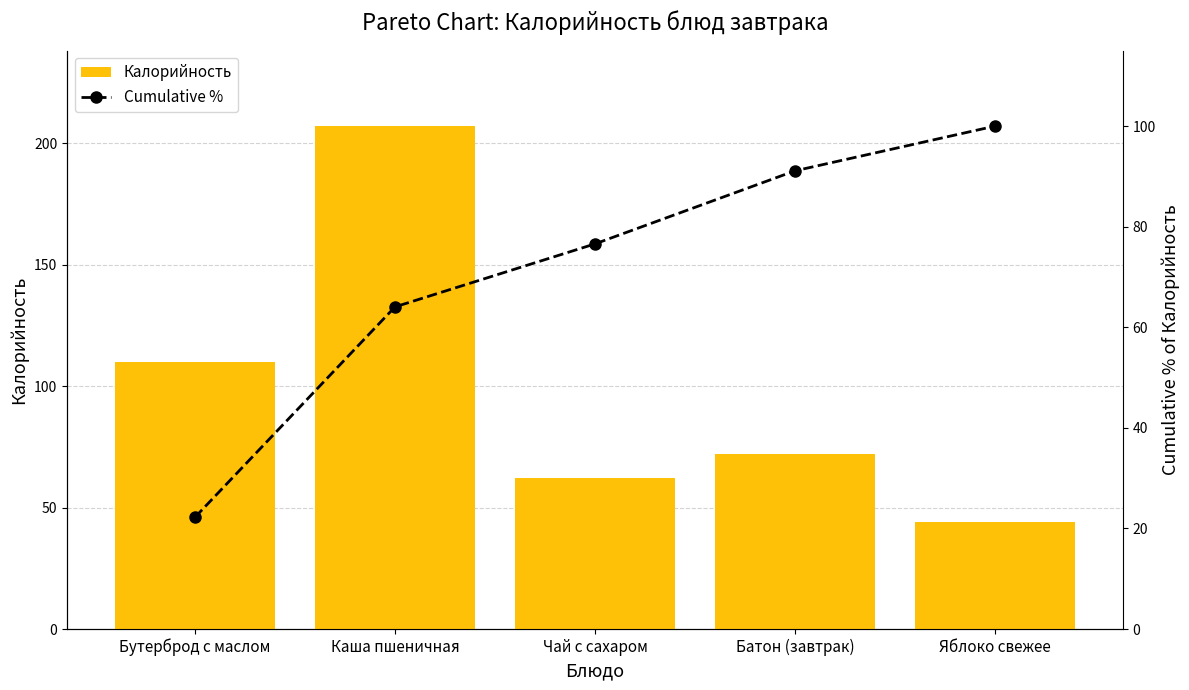

Is it true that Cumulative % equals 33.2 at Чай с сахаром?

False